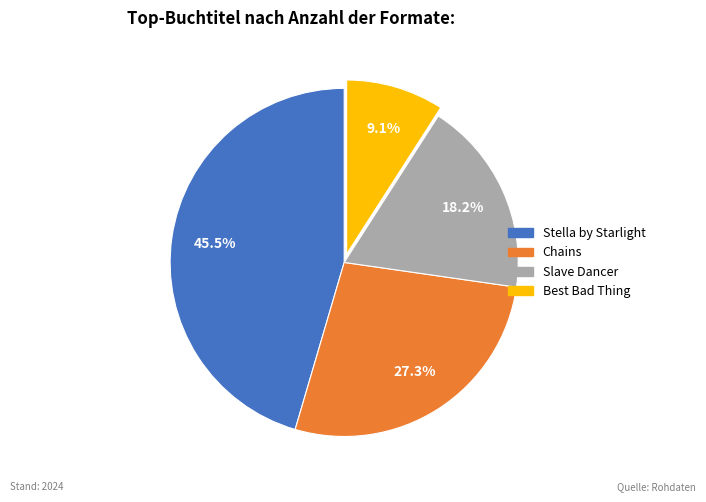

How many slices are in this pie chart?

4